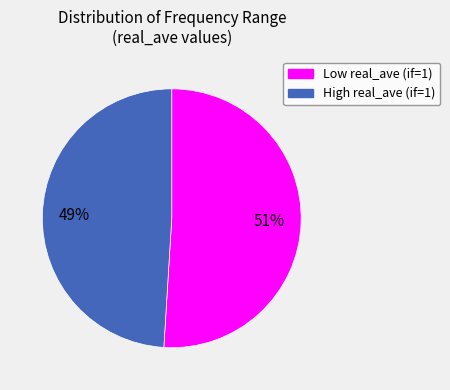

Does any single category account for the majority?

Yes